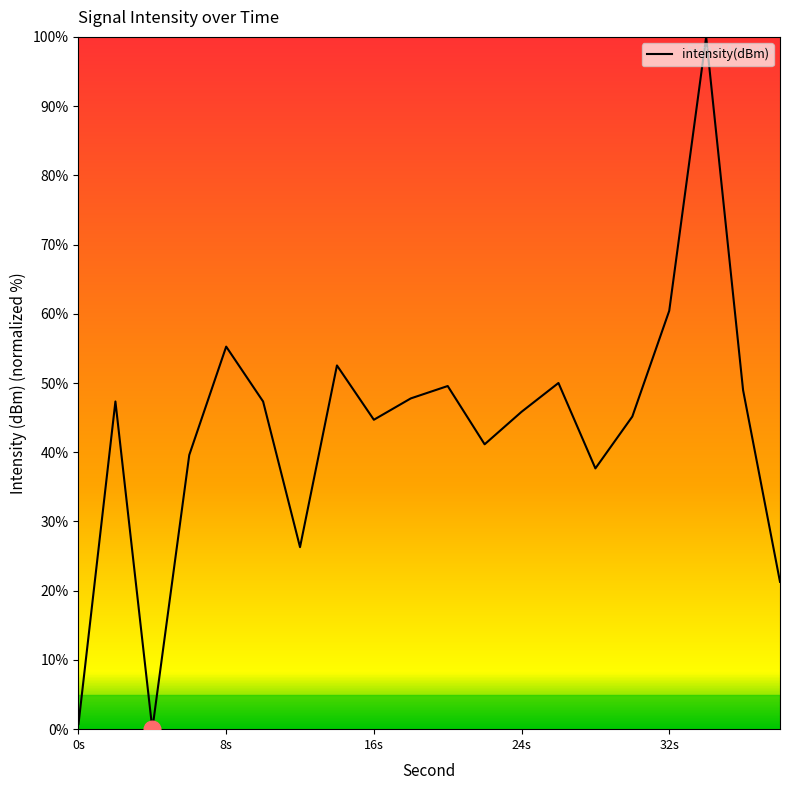

What is the difference between the maximum and minimum values?

100.0